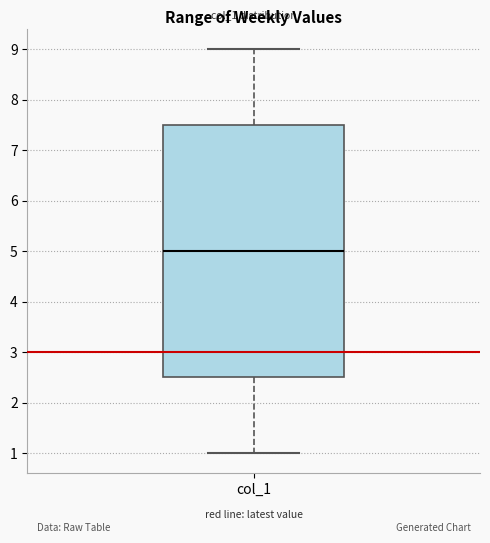

Where is the lower edge of the box for col_1 on the y-axis? The values are not printed on the chart, so give them approximately, as read against the axis.

2.5